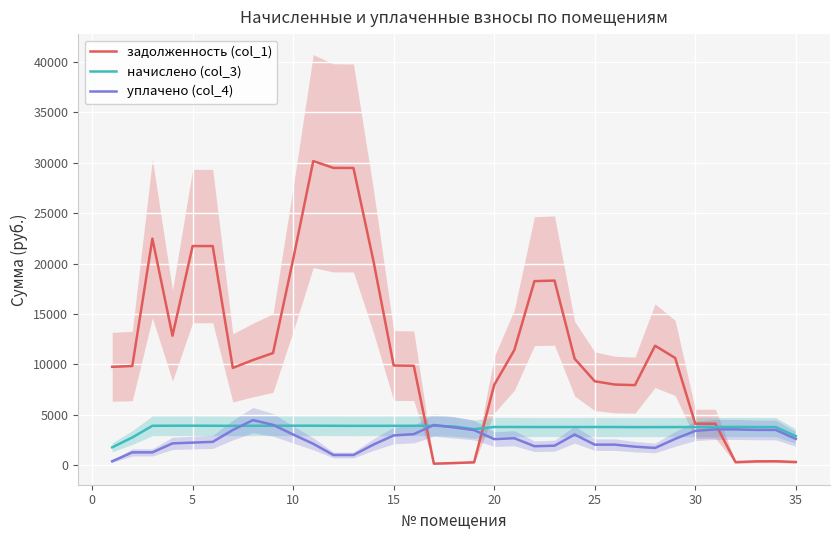

How many times do задолженность (col_1) and начислено (col_3) cross each other?

3